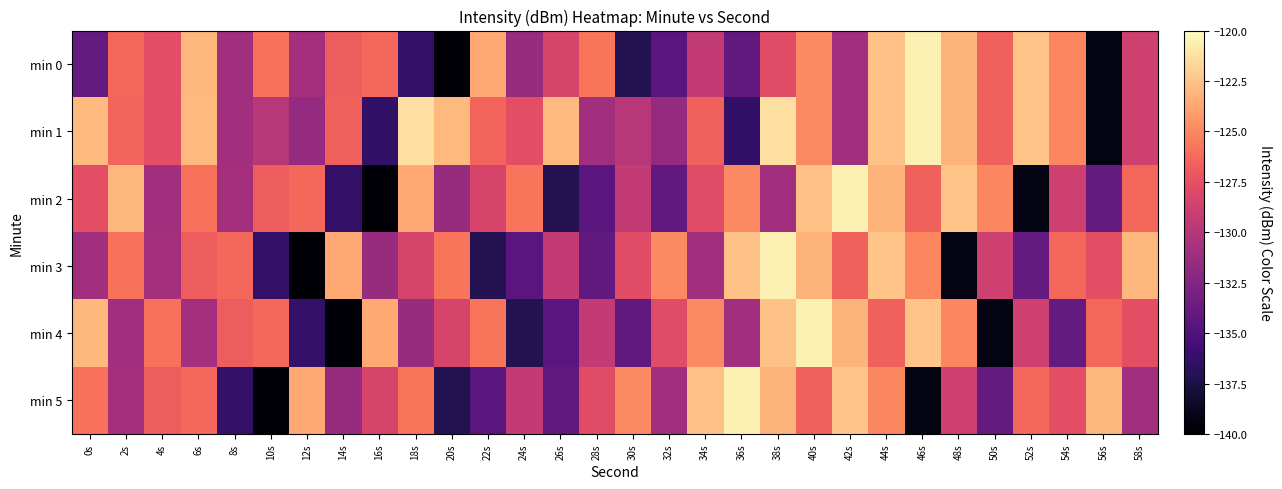

Which series has the largest total across all categories?

min 1